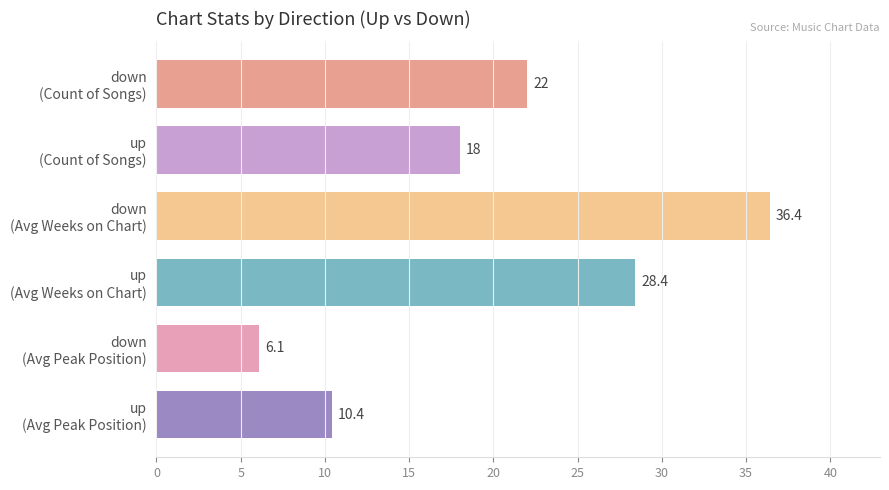

What is the smallest value displayed?

6.1